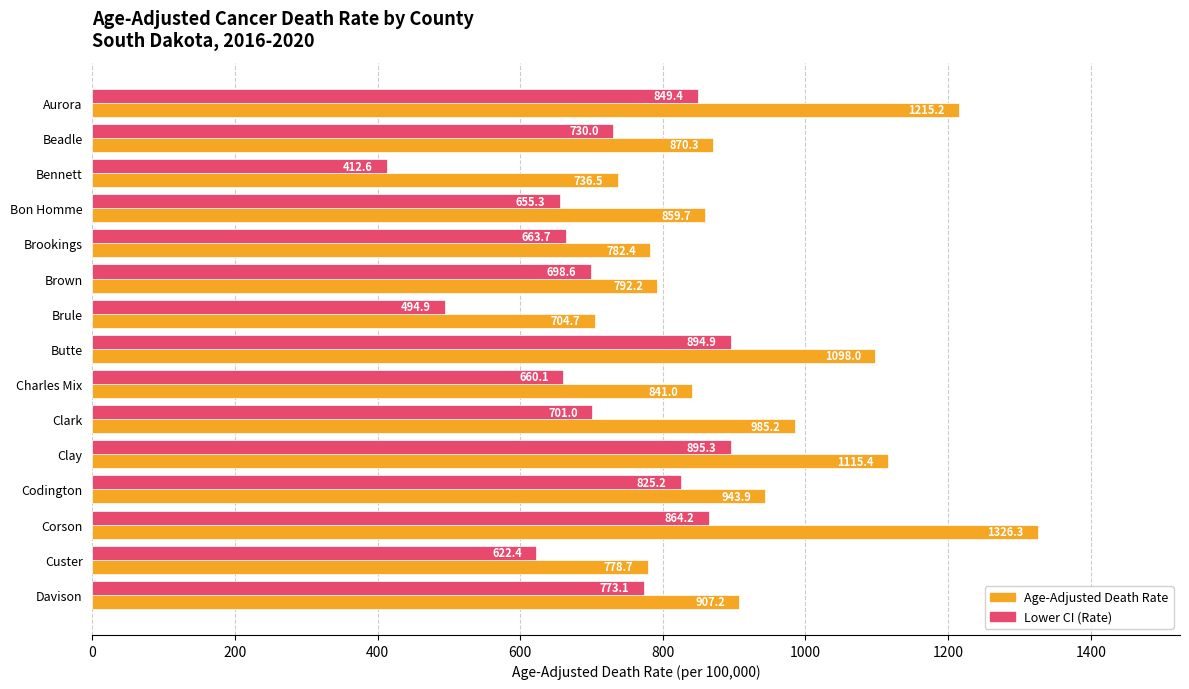

The Age-Adjusted Death Rate series shows 368.0 at Codington. True or false?

False